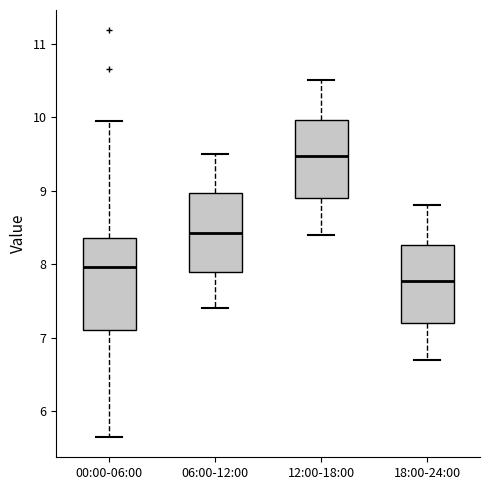

Reading left to right, transcribe this box plot: for each box, give where its median line is, the range the box spans, and where its two whiskers end, as read against the y-axis. The values are not printed on the chart, so give them approximately, as read against the axis.

00:00-06:00: median 8.0, box 7.1 to 8.4, whiskers 5.7 to 10.0
06:00-12:00: median 8.4, box 7.9 to 9.0, whiskers 7.4 to 9.5
12:00-18:00: median 9.5, box 8.9 to 10.0, whiskers 8.4 to 10.5
18:00-24:00: median 7.8, box 7.2 to 8.3, whiskers 6.7 to 8.8